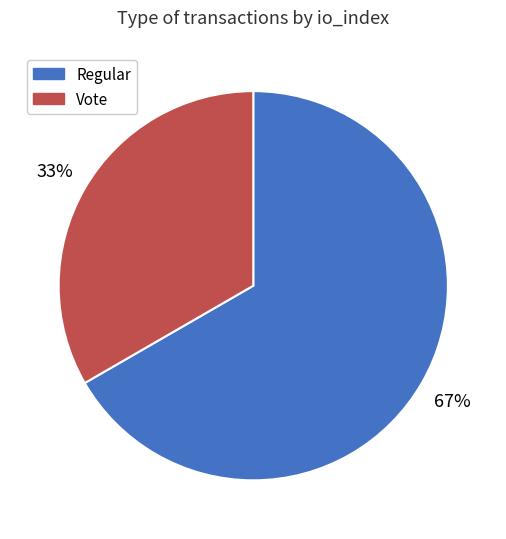

To the nearest percent, what percentage of the pie is Vote?

33%